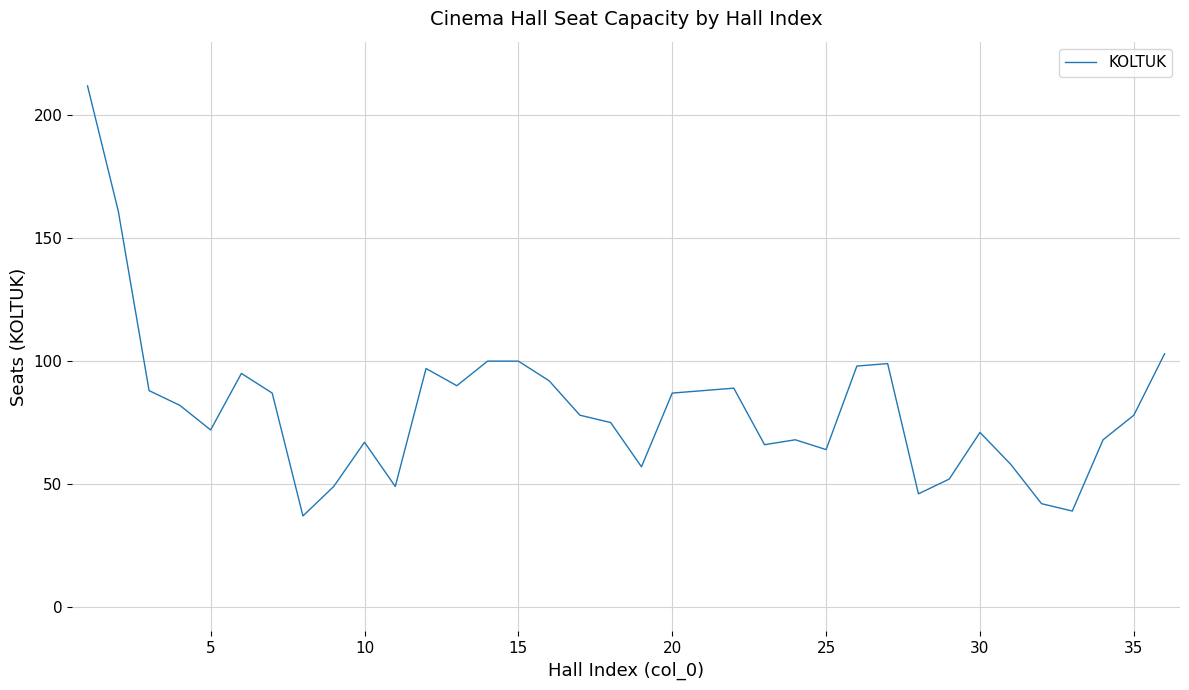

What is the minimum value shown in the chart?

37